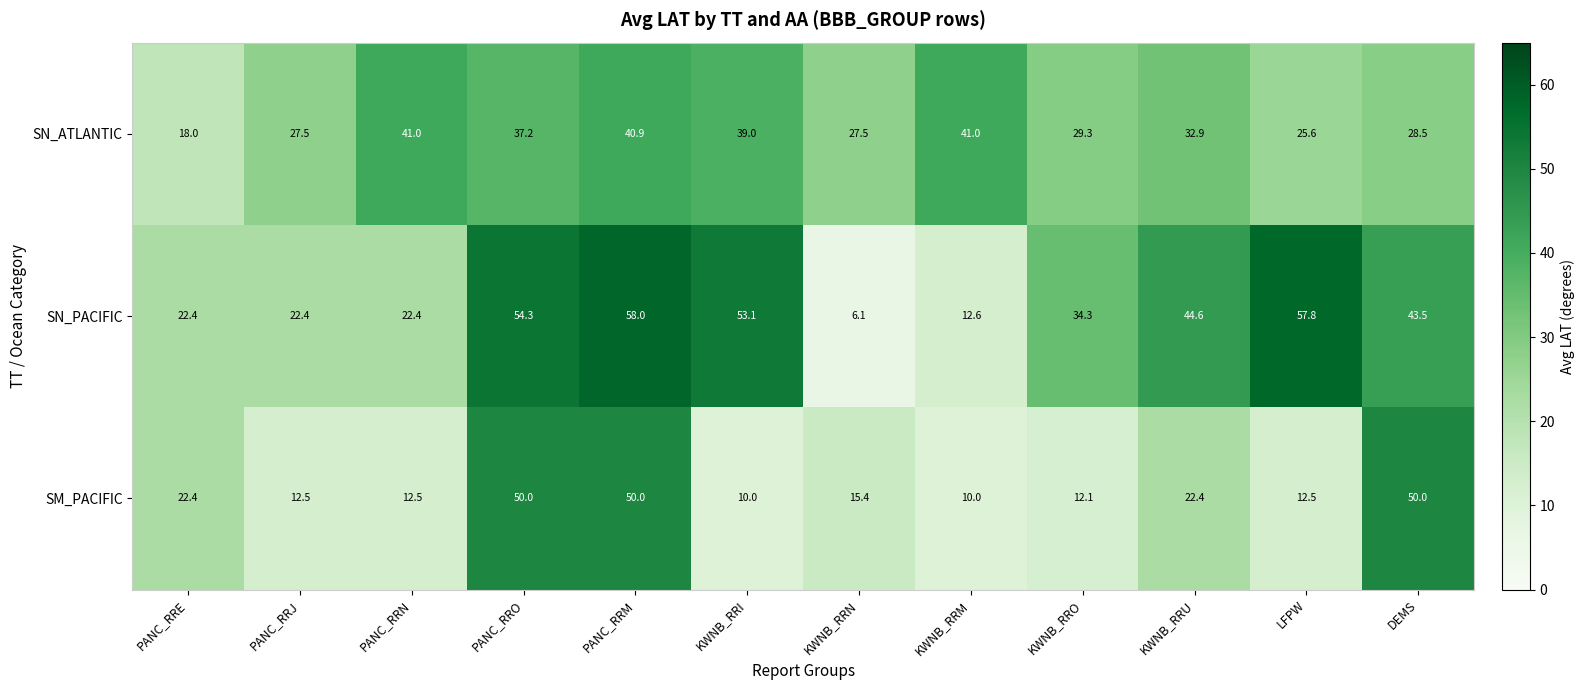

At which category is the sum across all series the highest?

PANC_RRM